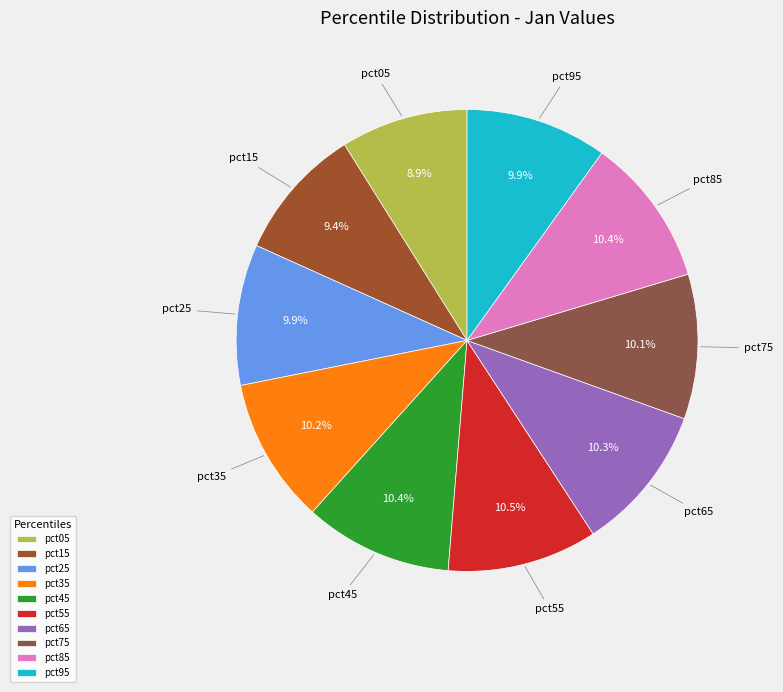

Between pct55 and pct25, which is larger?

pct55